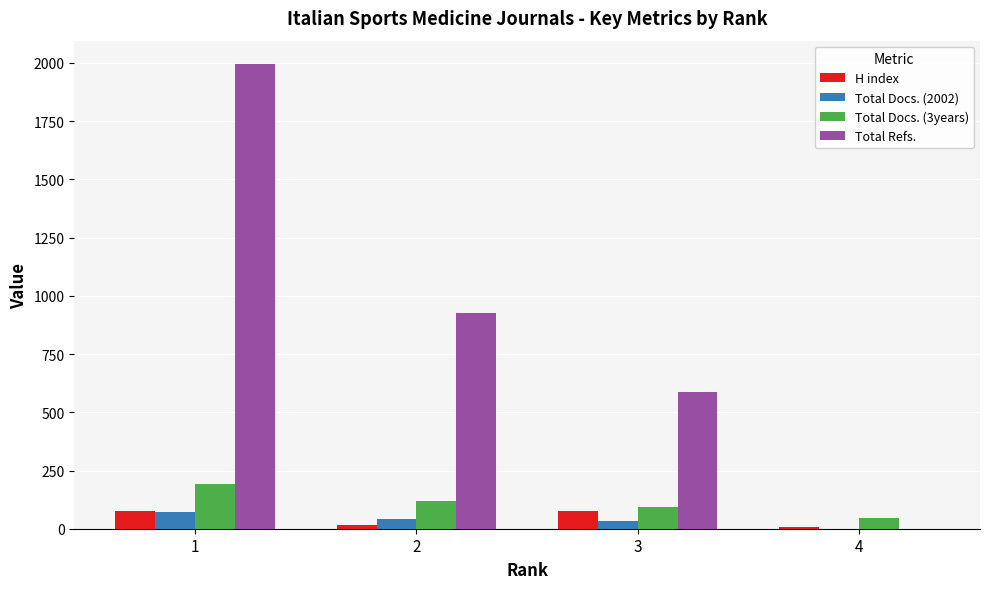

Count the number of data series in this chart.

4